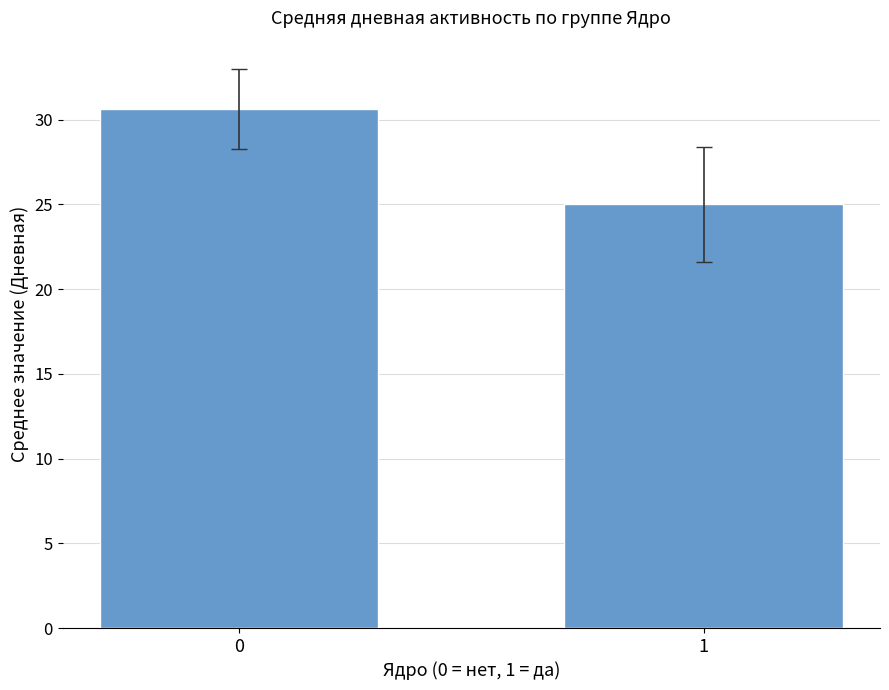

Rank the categories by value from highest to lowest.

0, 1